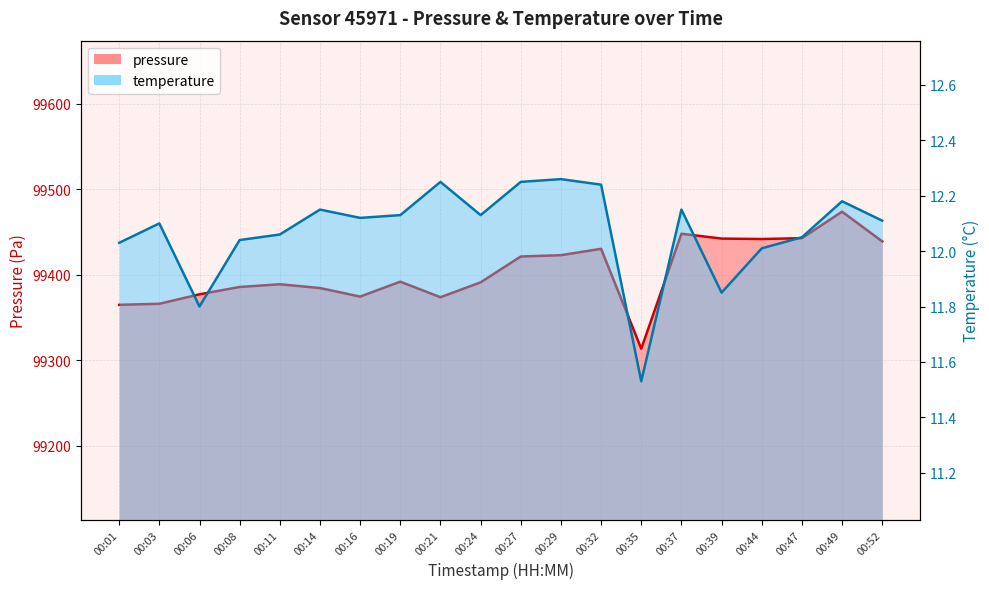

Rank the series by their average value, from highest to lowest.

pressure, temperature